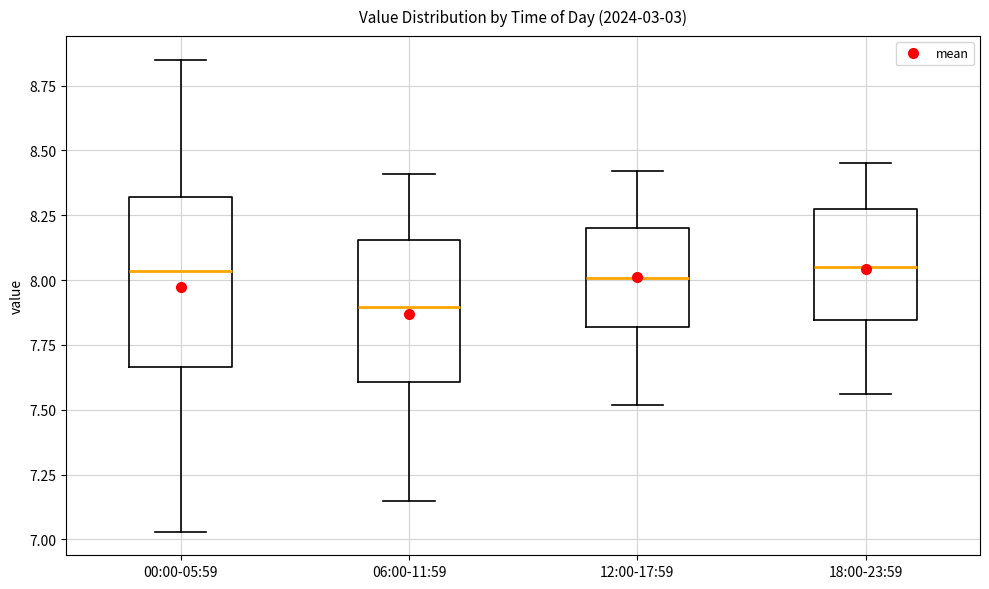

Reading left to right, transcribe this box plot: for each box, give where its median line is, the range the box spans, and where its two whiskers end, as read against the y-axis. The values are not printed on the chart, so give them approximately, as read against the axis.

00:00-05:59: median 8.05, box 7.65 to 8.30, whiskers 7.05 to 8.85
06:00-11:59: median 7.90, box 7.60 to 8.15, whiskers 7.15 to 8.40
12:00-17:59: median 8.00, box 7.80 to 8.20, whiskers 7.50 to 8.40
18:00-23:59: median 8.05, box 7.85 to 8.25, whiskers 7.55 to 8.45